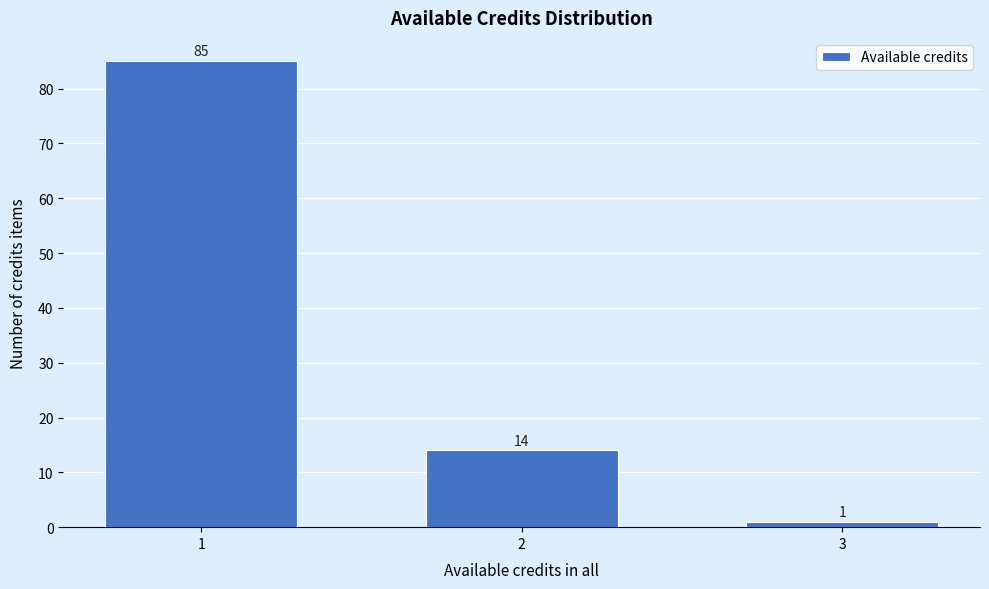

Reading left to right, what are all the values shown in this chart?

85	14	1